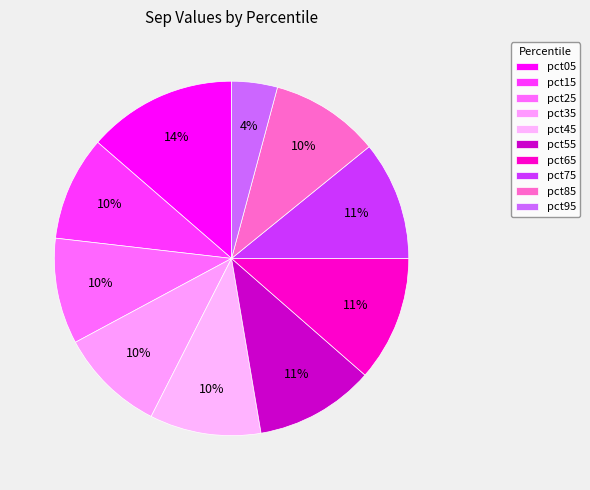

Which has a higher value, pct65 or pct85?

pct65